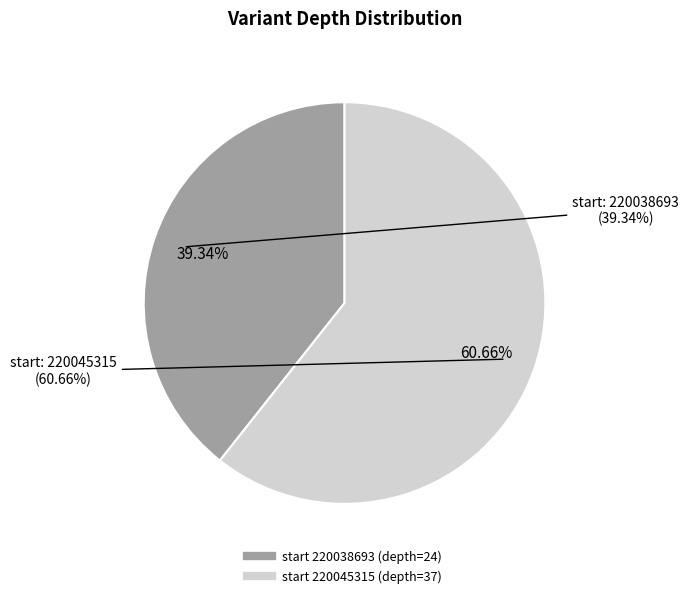

Rank the categories by value from lowest to highest.

220038693, 220045315